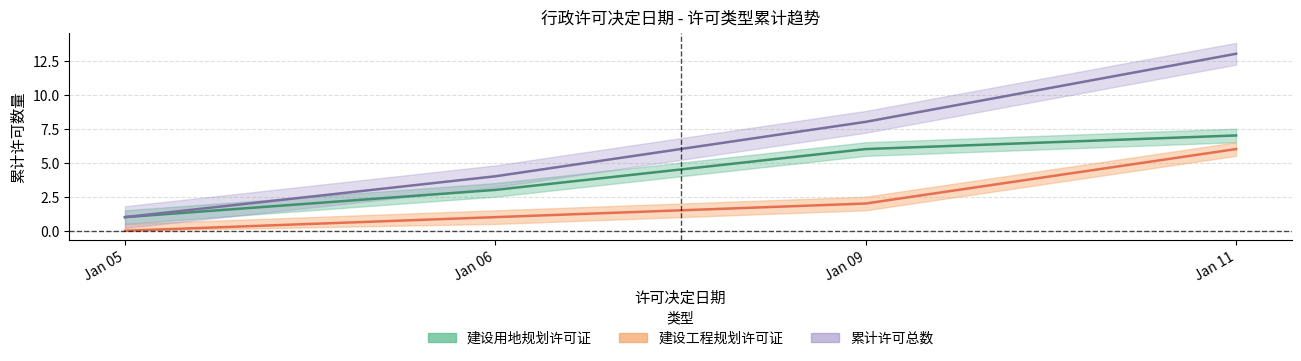

True or false: 建设工程规划许可证_count and 累计许可数 cross at least once.

False